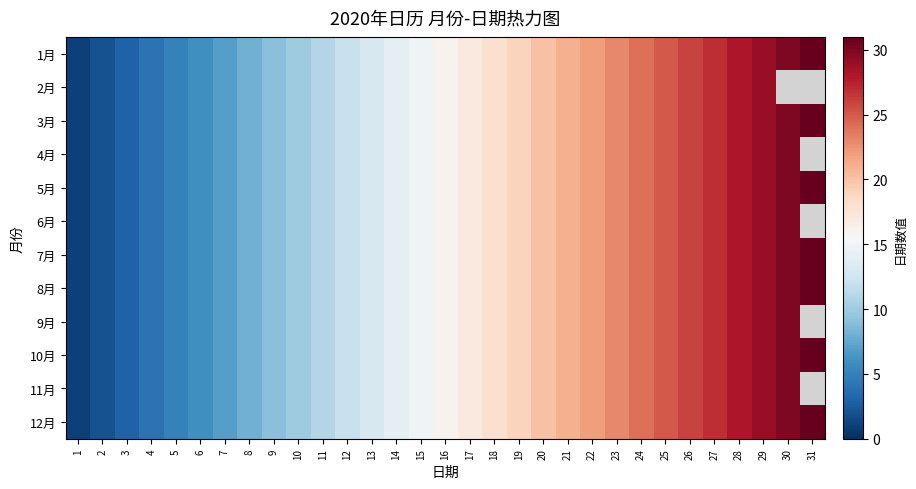

Where is 4月 nearest to the value 15?

15